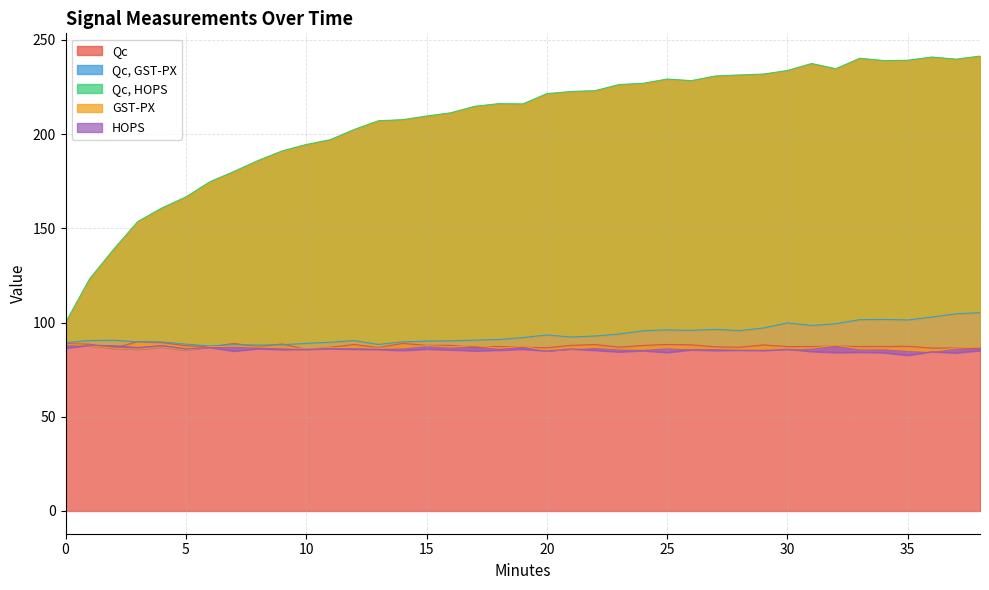

Is the value of Qc, GST-PX at 37 greater than the value of HOPS at 30?

Yes